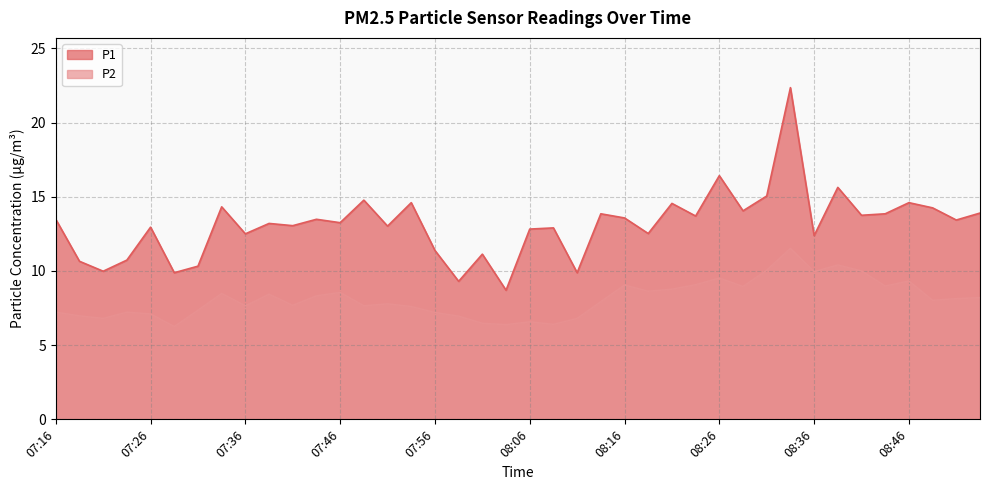

Reading right to left, transcribe all the data shown in this chart.

P1: 08:54=13.9	08:51=13.4	08:49=14.2	08:46=14.6	08:43=13.8	08:41=13.8	08:39=15.6	08:36=12.4	08:34=22.4	08:31=15.1	08:29=14.1	08:26=16.4	08:24=13.7	08:21=14.6	08:19=12.5	08:16=13.6	08:13=13.8	08:11=9.9	08:08=12.9	08:06=12.8	08:03=8.7	08:01=11.1	07:58=9.3	07:56=11.4	07:53=14.6	07:51=13.0	07:49=14.8	07:46=13.2	07:44=13.5	07:41=13.1	07:39=13.2	07:36=12.5	07:34=14.3	07:31=10.3	07:29=9.9	07:26=12.9	07:24=10.7	07:21=10.0	07:19=10.7	07:16=13.5
P2: 08:54=8.2	08:51=8.1	08:49=8.0	08:46=9.3	08:43=9.0	08:41=10.0	08:39=10.4	08:36=9.9	08:34=11.5	08:31=10.1	08:29=8.9	08:26=9.5	08:24=9.1	08:21=8.8	08:19=8.6	08:16=9.1	08:13=7.9	08:11=6.8	08:08=6.4	08:06=6.6	08:03=6.4	08:01=6.5	07:58=7.0	07:56=7.2	07:53=7.6	07:51=7.8	07:49=7.7	07:46=8.6	07:44=8.3	07:41=7.7	07:39=8.4	07:36=7.7	07:34=8.5	07:31=7.3	07:29=6.2	07:26=7.1	07:24=7.2	07:21=6.8	07:19=7.0	07:16=7.2